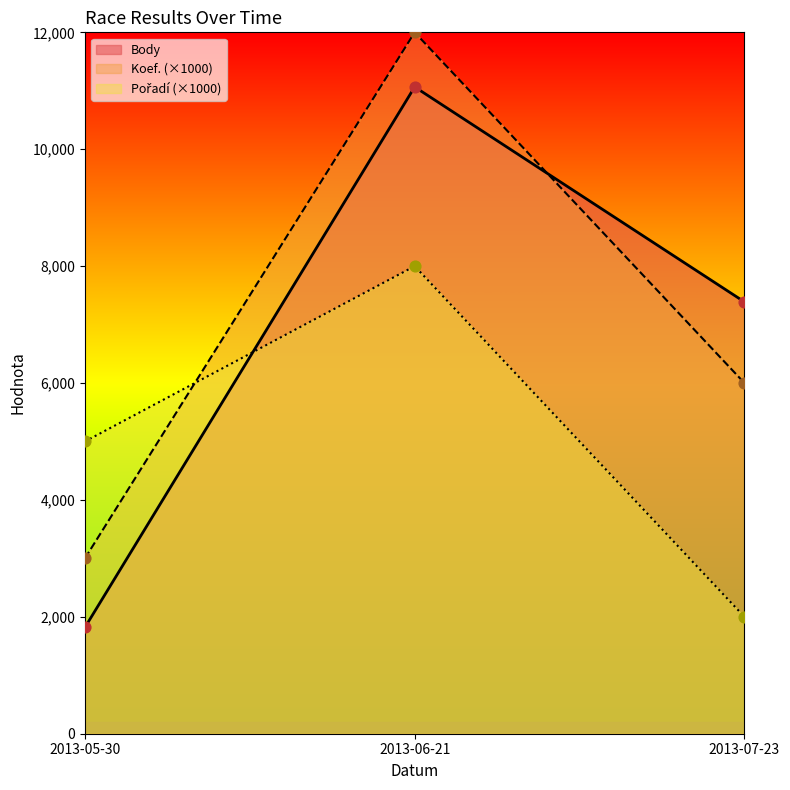

At which category is the sum across all series the highest?

2013-06-21